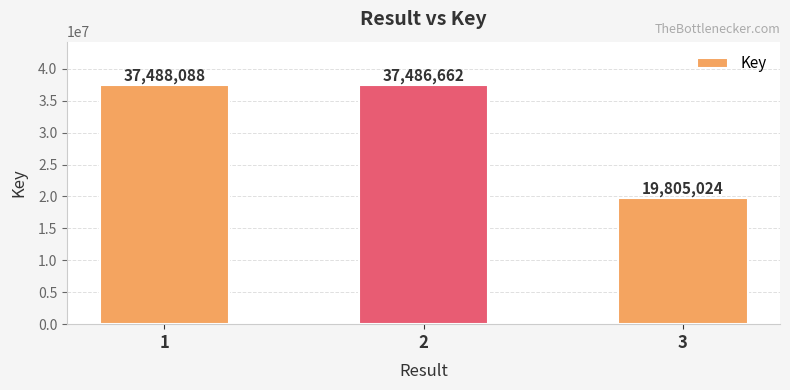

How many values are below 37486662?

1